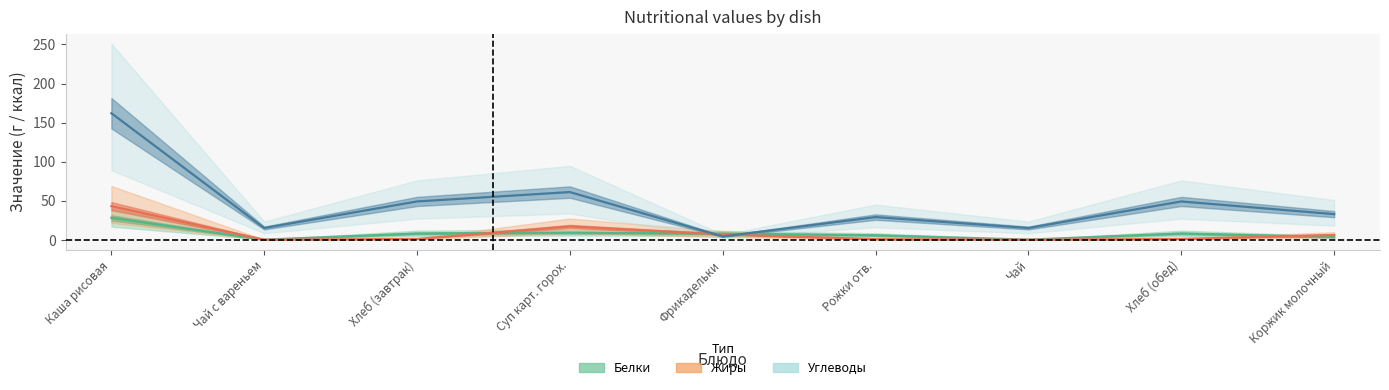

Reading left to right, extract all data points from this chart.

Белки: Каша рисовая=28.0	Чай с вареньем=0.1	Хлеб (завтрак)=8.0	Суп карт. горох.=9.0	Фрикадельки=7.8	Рожки отв.=5.7	Чай=0.1	Хлеб (обед)=8.0	Коржик молочный=3.4
Жиры: Каша рисовая=43.0	Чай с вареньем=0.0	Хлеб (завтрак)=1.0	Суп карт. горох.=17.0	Фрикадельки=6.8	Рожки отв.=0.7	Чай=0.0	Хлеб (обед)=1.0	Коржик молочный=6.1
Углеводы: Каша рисовая=162.0	Чай с вареньем=15.0	Хлеб (завтрак)=49.0	Суп карт. горох.=61.0	Фрикадельки=4.2	Рожки отв.=29.0	Чай=15.0	Хлеб (обед)=49.0	Коржик молочный=32.8